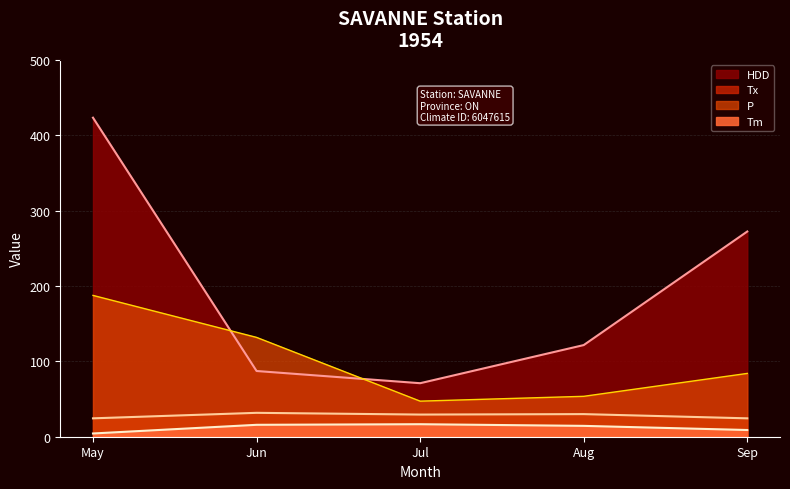

What are all the series names shown in the legend?

Tm, Tx, HDD, P